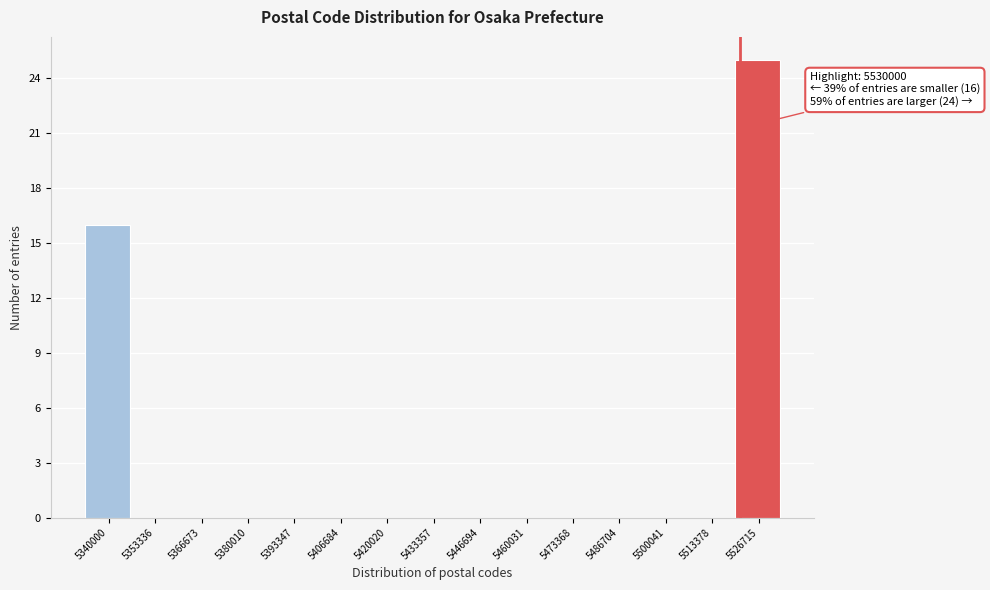

Reading left to right, transcribe all the data shown in this chart.

5340000=16	5353336=0	5366673=0	5380010=0	5393347=0	5406684=0	5420020=0	5433357=0	5446694=0	5460031=0	5473368=0	5486704=0	5500041=0	5513378=0	5526715=25